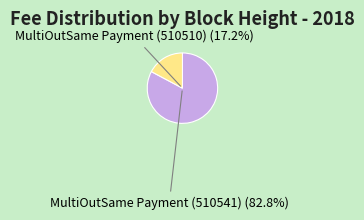

The MultiOutSame Payment (510510) slice represents 17% of the pie. True or false?

True